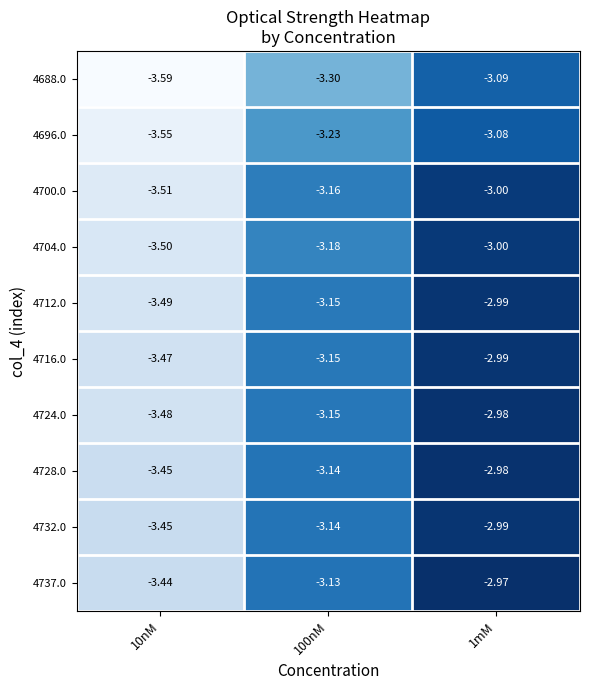

Is the value of 4732.0 at 10nM greater than the value of 4728.0 at 100nM?

No